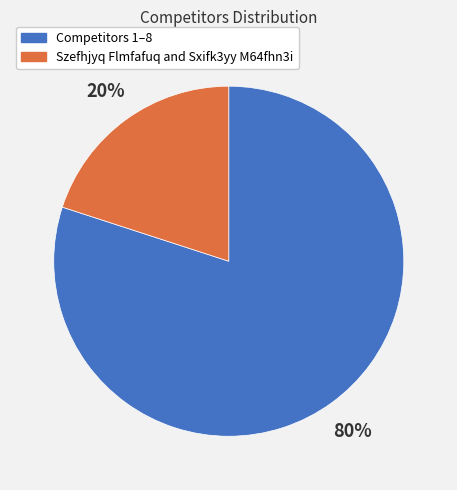

Count the number of slices in the pie.

2